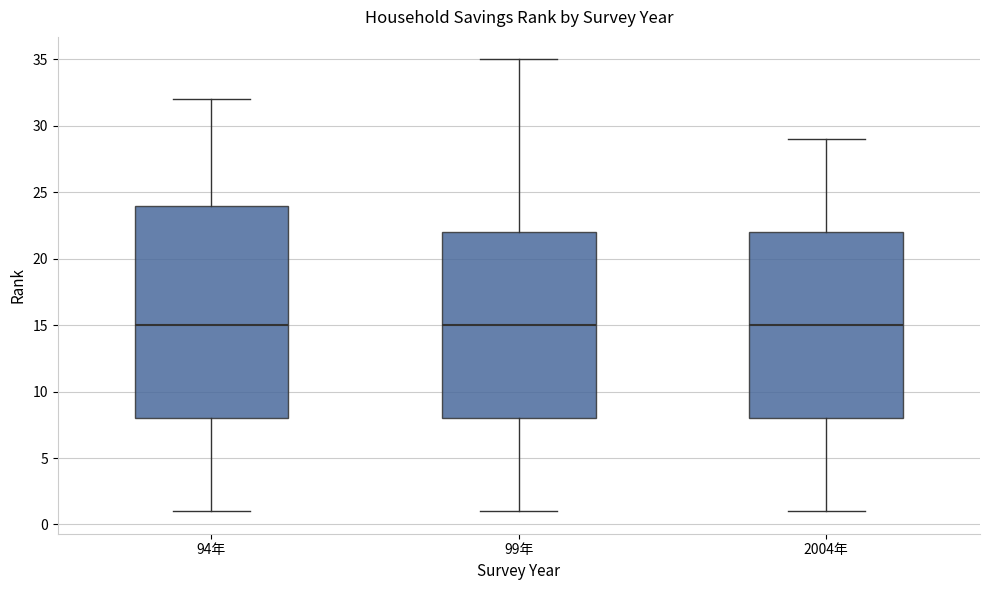

Which box is the tallest, from its lower edge to its upper edge?

94年